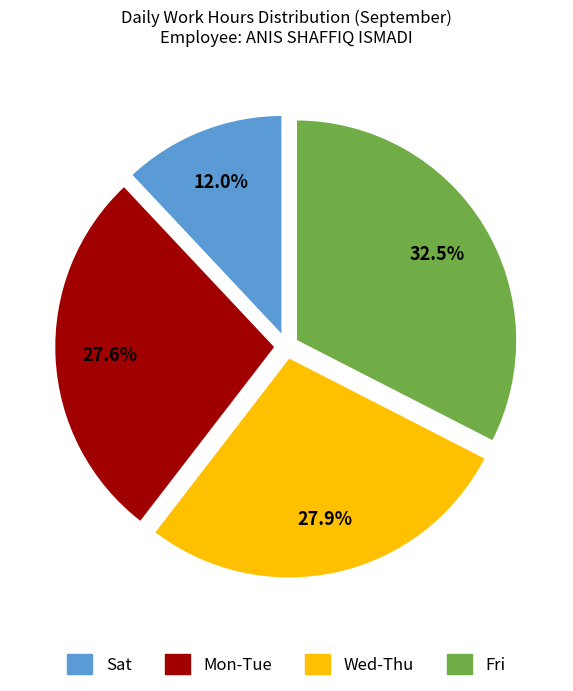

How many segments does this pie chart have?

4